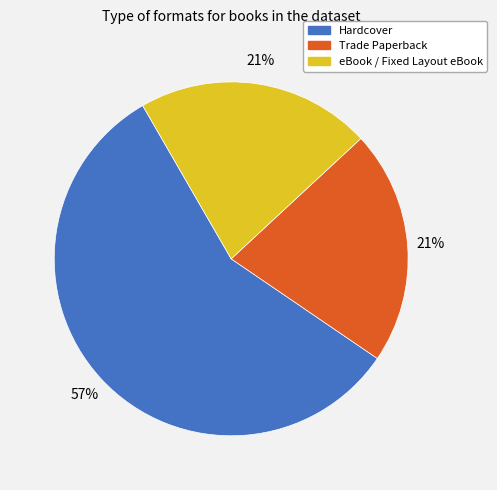

What percentage is the Trade Paperback slice, to the nearest percent?

21%